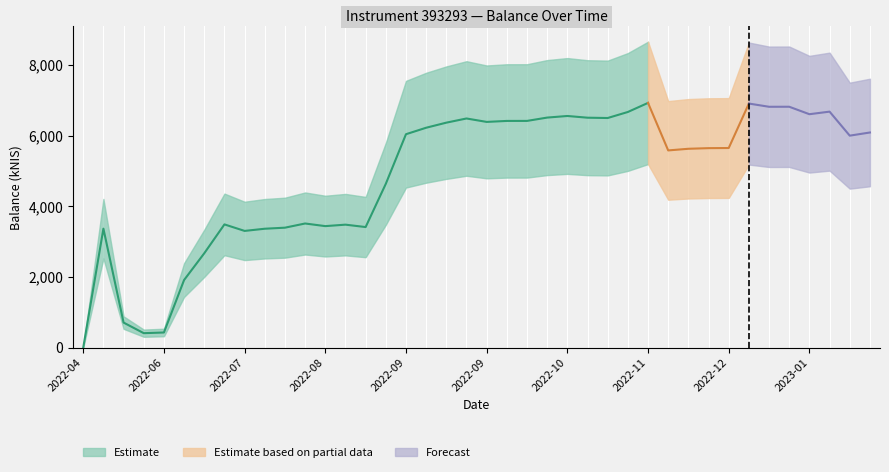

Is this an area chart (filled region under the line)?

No